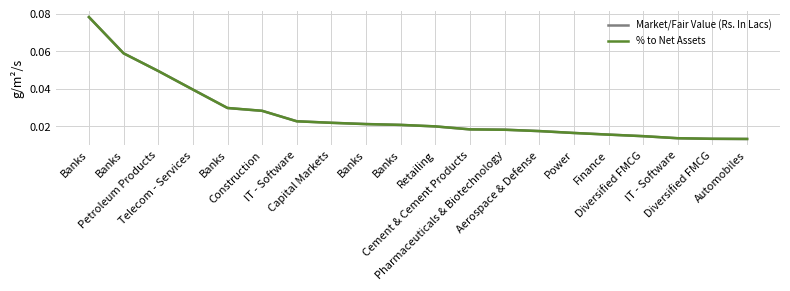

How many lines are shown in the chart?

2